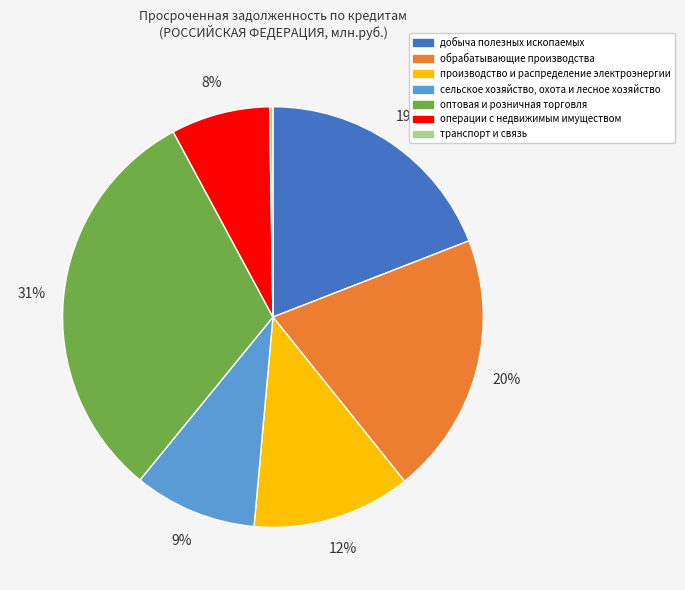

Between производство и распределение электроэнергии and операции с недвижимым имуществом, which is larger?

производство и распределение электроэнергии